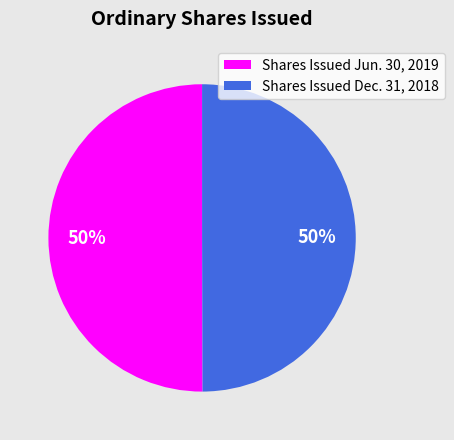

Is it true that Shares Issued Dec. 31, 2018 is 50% of the pie?

True